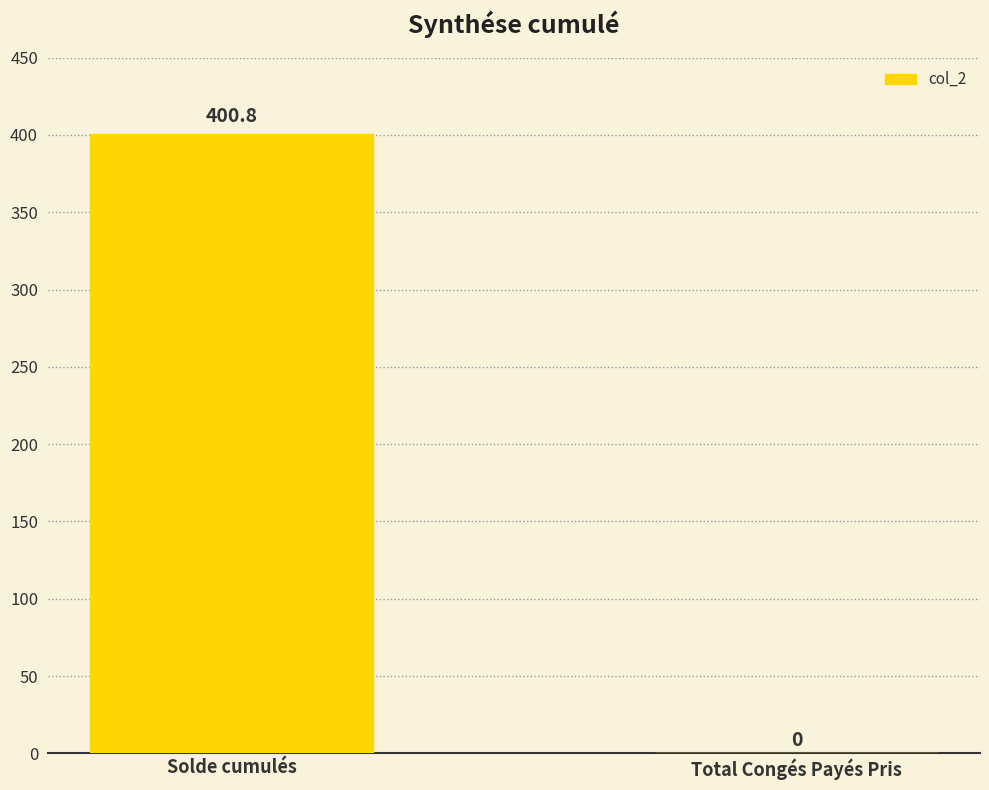

What is the sum of all values?

400.8